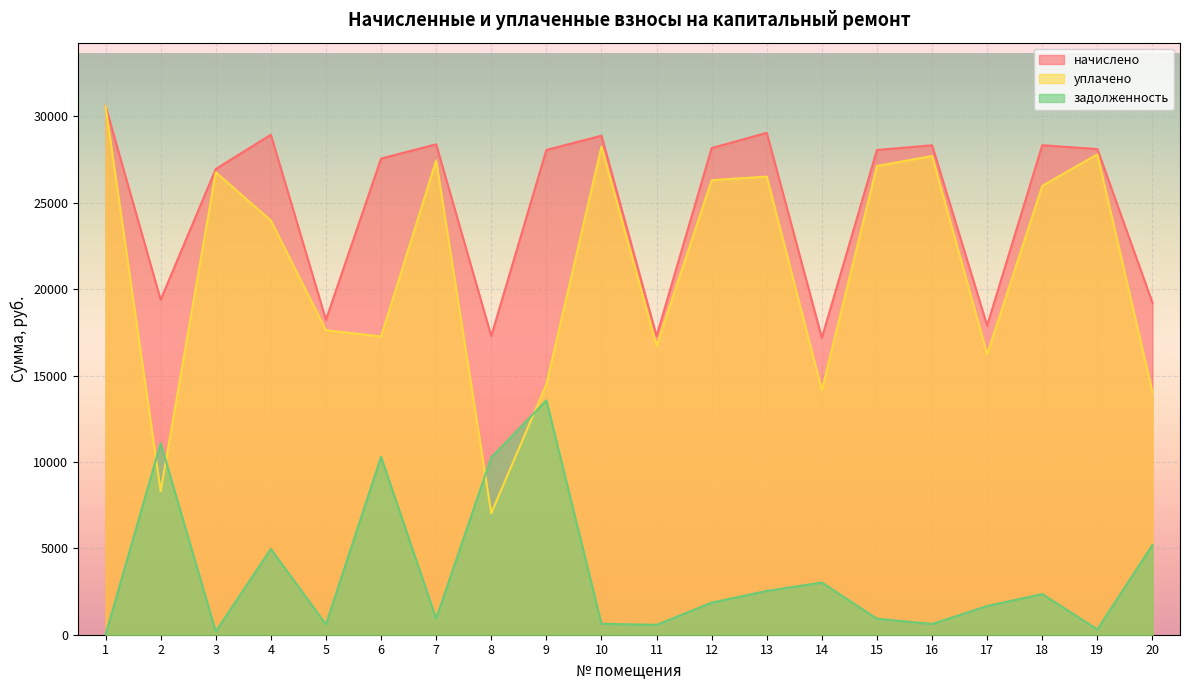

True or false: начислено has a value of 27563.0 at 6.

True